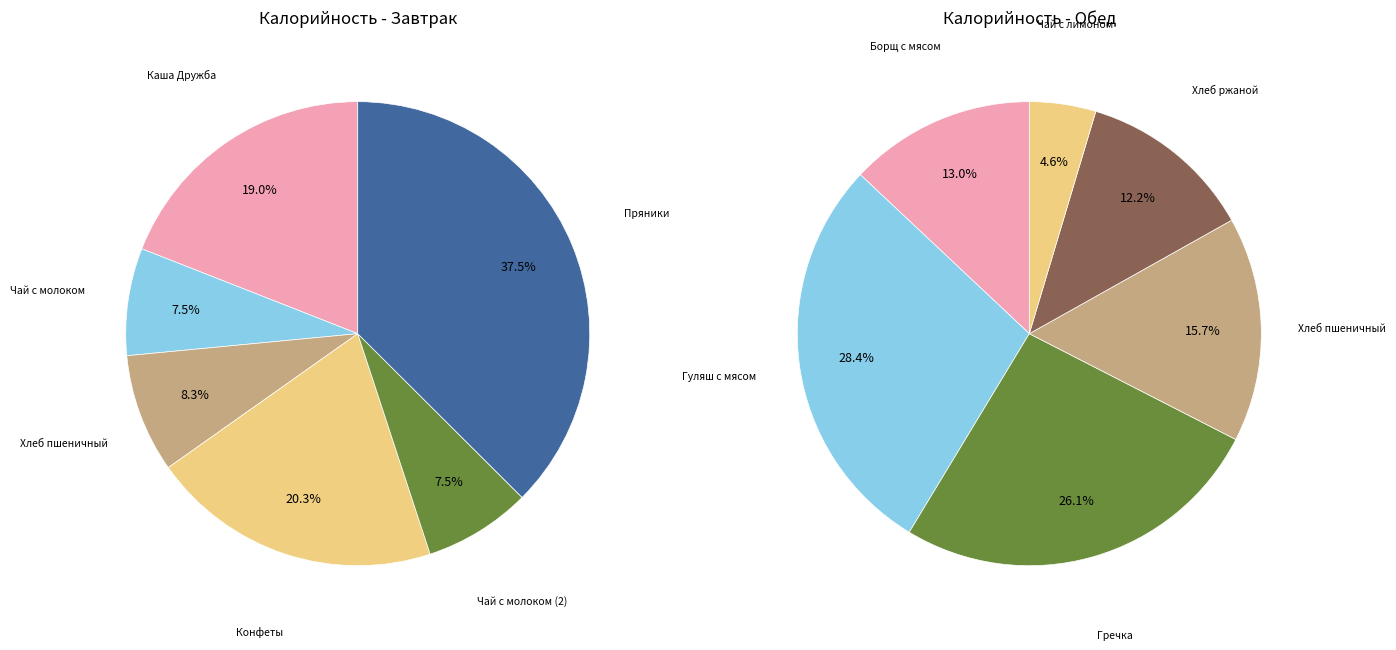

Which slice is the smallest?

Чай с лимоном